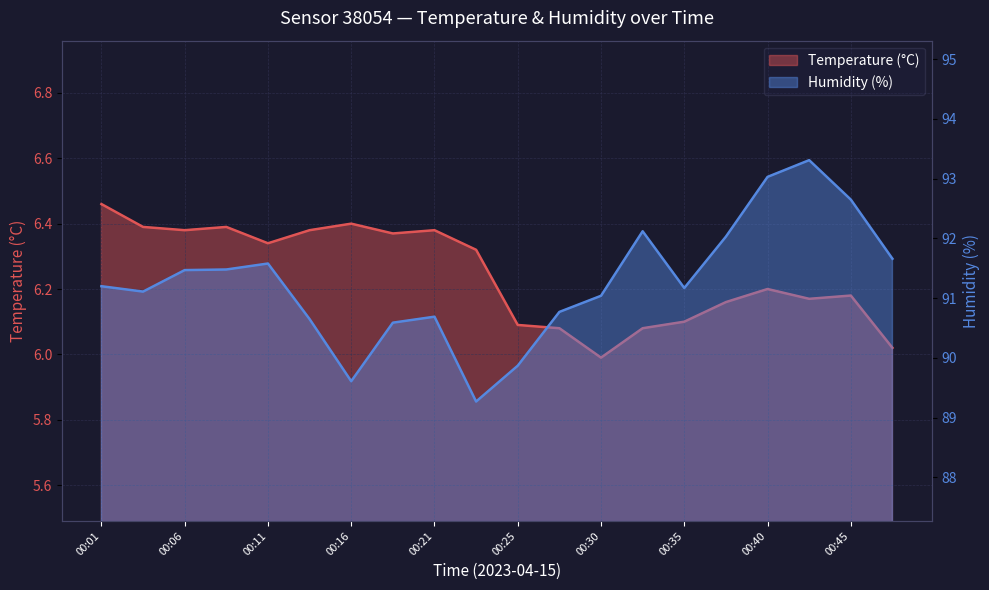

Is it true that Temperature (°C) equals 6.2 at 00:38?

True